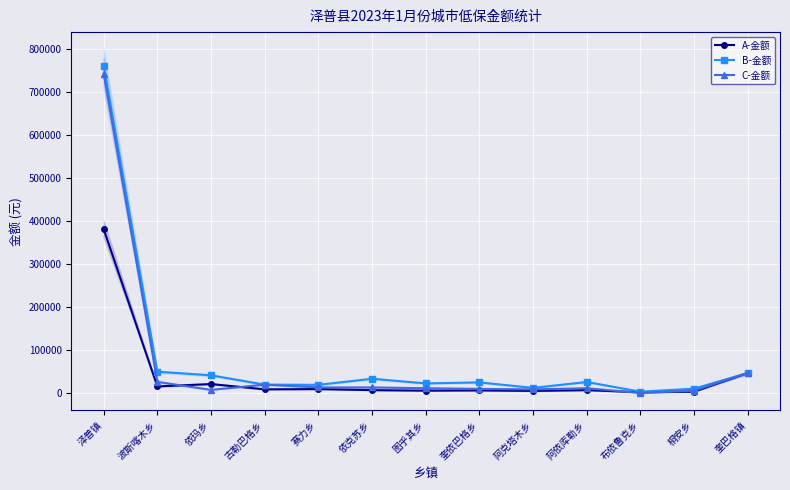

Reading right to left, transcribe all the data shown in this chart.

A-金额: 奎巴格镇=47432	桐安乡=3696	布依鲁克乡=2464	阿依库勒乡=7392	阿克塔木乡=5544	奎依巴格乡=6776	图乎其乡=6160	依克苏乡=7392	赛力乡=9856	古勒巴格乡=9240	依玛乡=21560	波斯喀木乡=16016	泽普镇=381920
B-金额: 奎巴格镇=47432	桐安乡=10810	布依鲁克乡=3760	阿依库勒乡=26320	阿克塔木乡=12690	奎依巴格乡=25380	图乎其乡=23030	依克苏乡=33840	赛力乡=19740	古勒巴格乡=20210	依玛乡=41830	波斯喀木乡=50290	泽普镇=762340
C-金额: 奎巴格镇=47432	桐安乡=6080	布依鲁克乡=760	阿依库勒乡=11780	阿克塔木乡=9120	奎依巴格乡=10260	图乎其乡=11780	依克苏乡=13680	赛力乡=13680	古勒巴格乡=20140	依玛乡=7980	波斯喀木乡=26600	泽普镇=743660